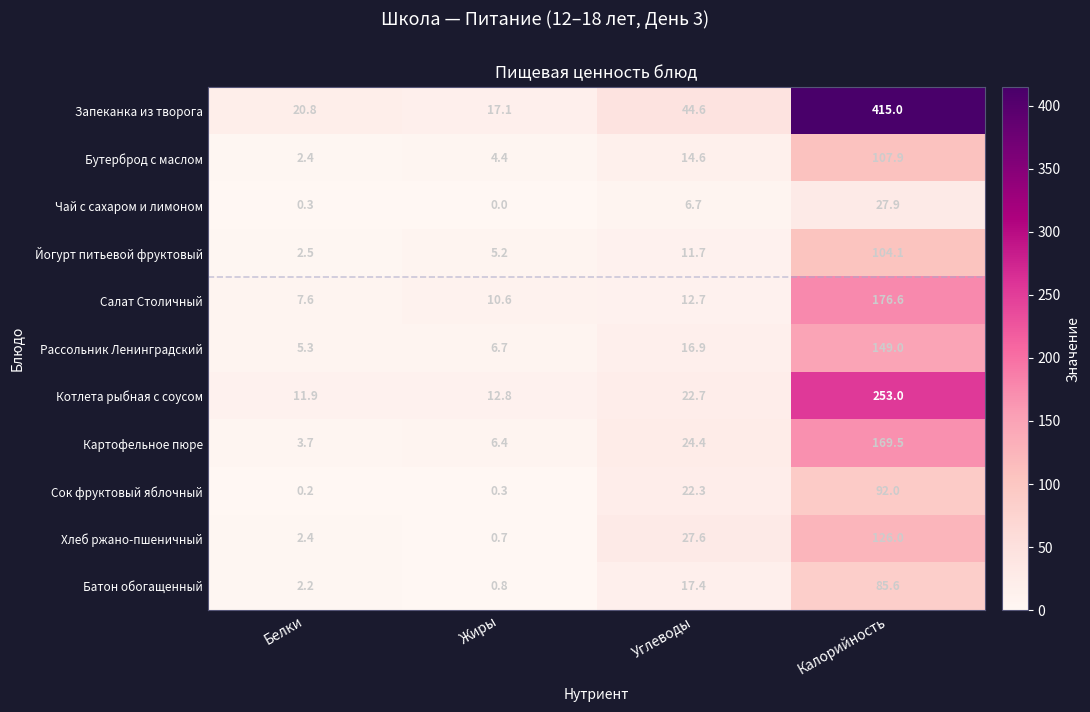

The value of Батон обогащенный at Жиры is 0.4. True or false?

False